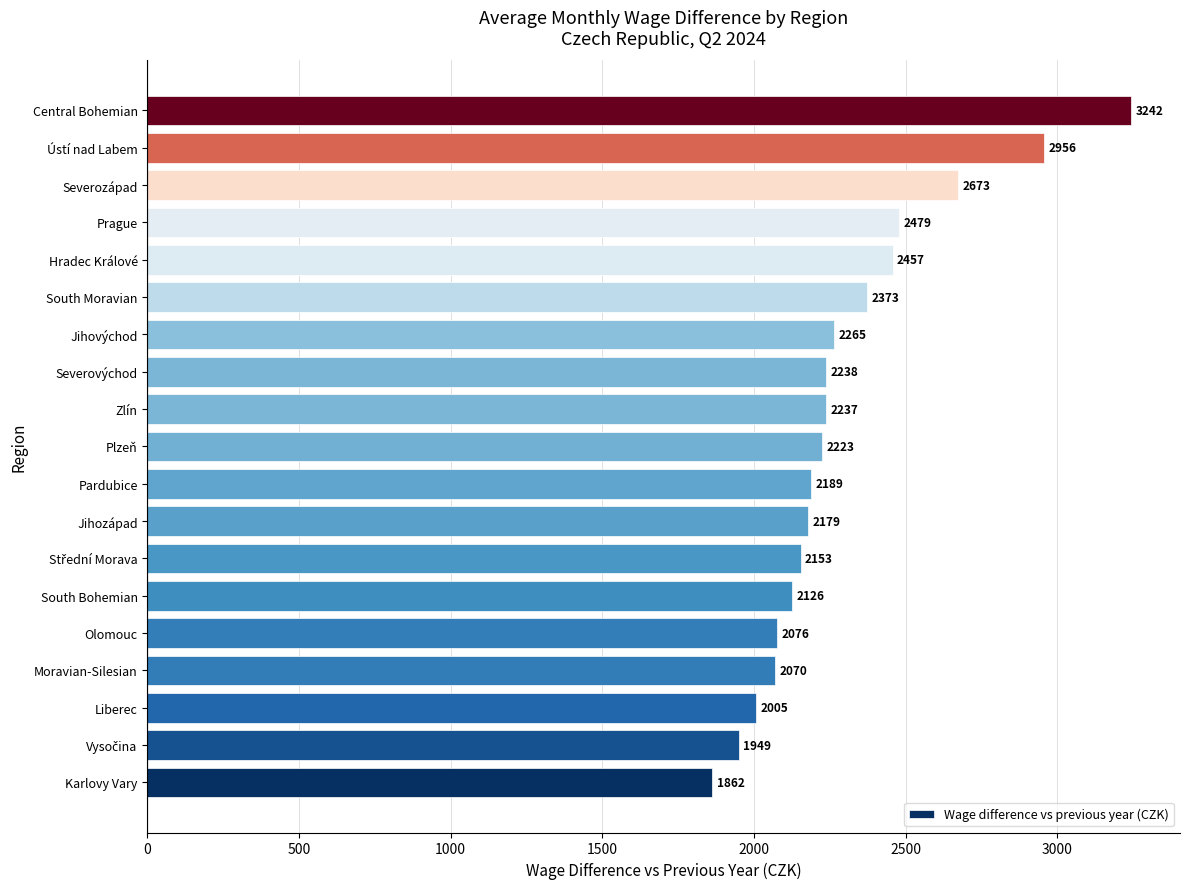

Which has a higher value, Moravian-Silesian or Plzeň?

Plzeň